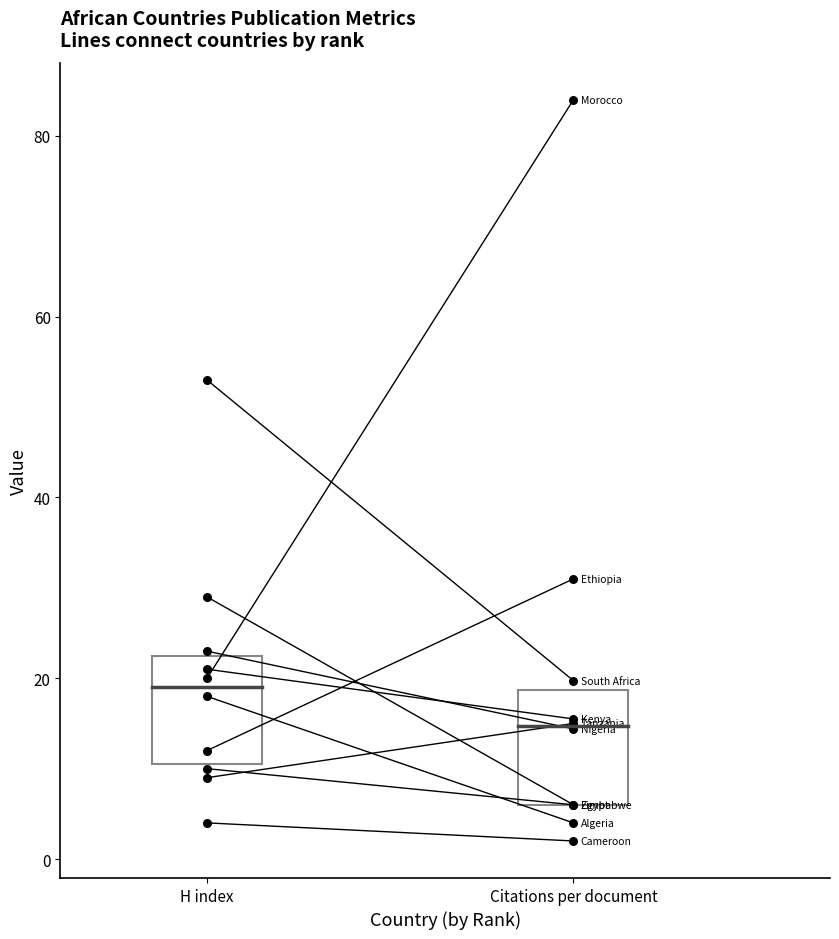

What is the total value across all series at Tanzania?

24.0